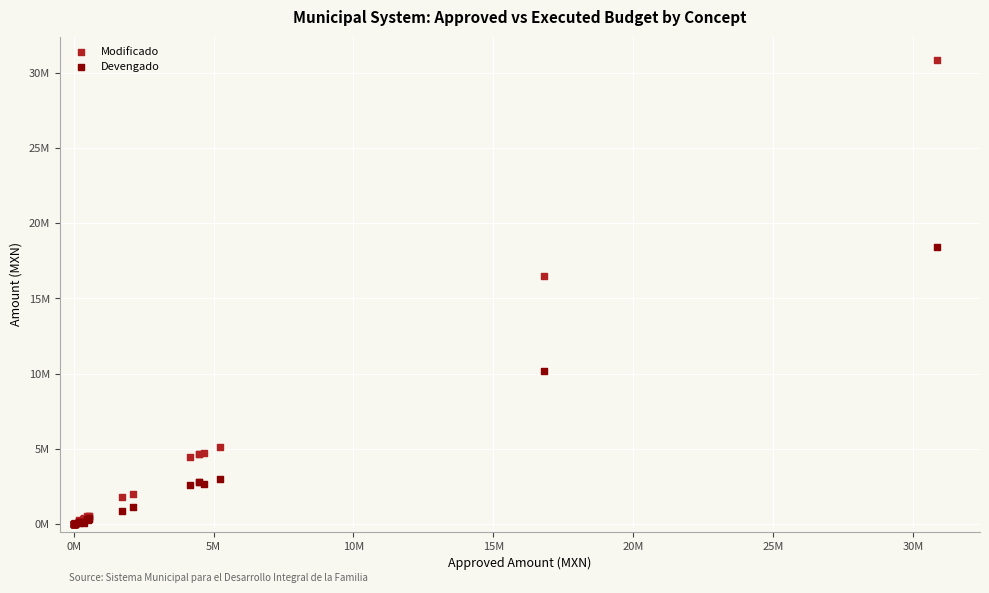

What are all the series names shown in the legend?

Modificado, Devengado